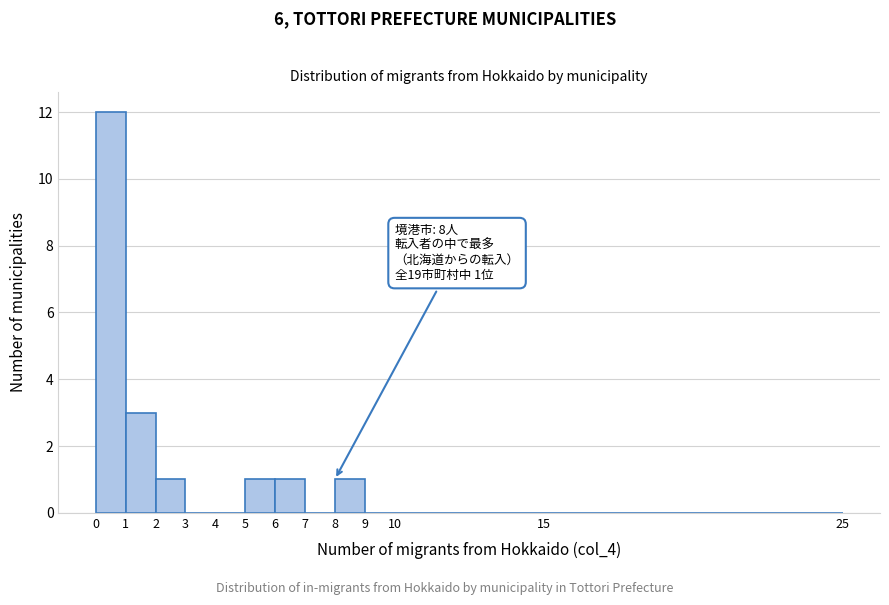

Over which range of the x-axis is the bar tallest?

0 to 1